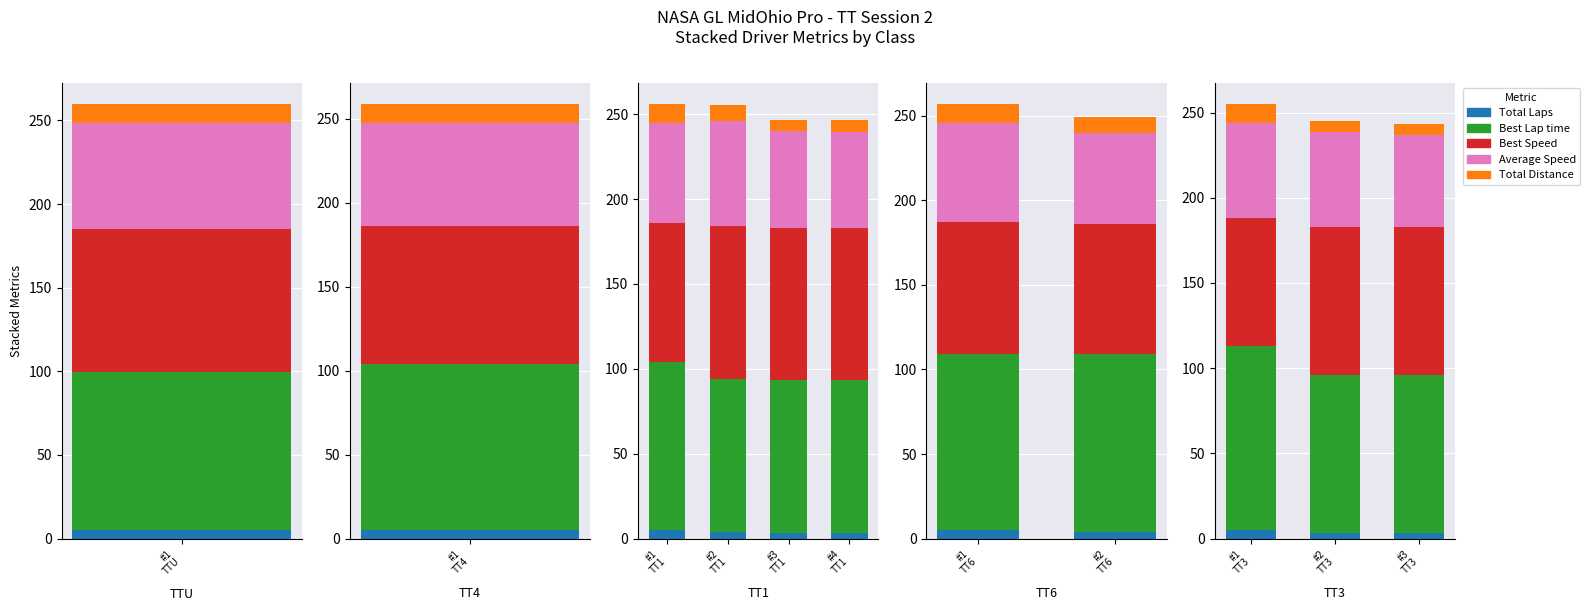

At which label is Best Lap time closest to 100?

1